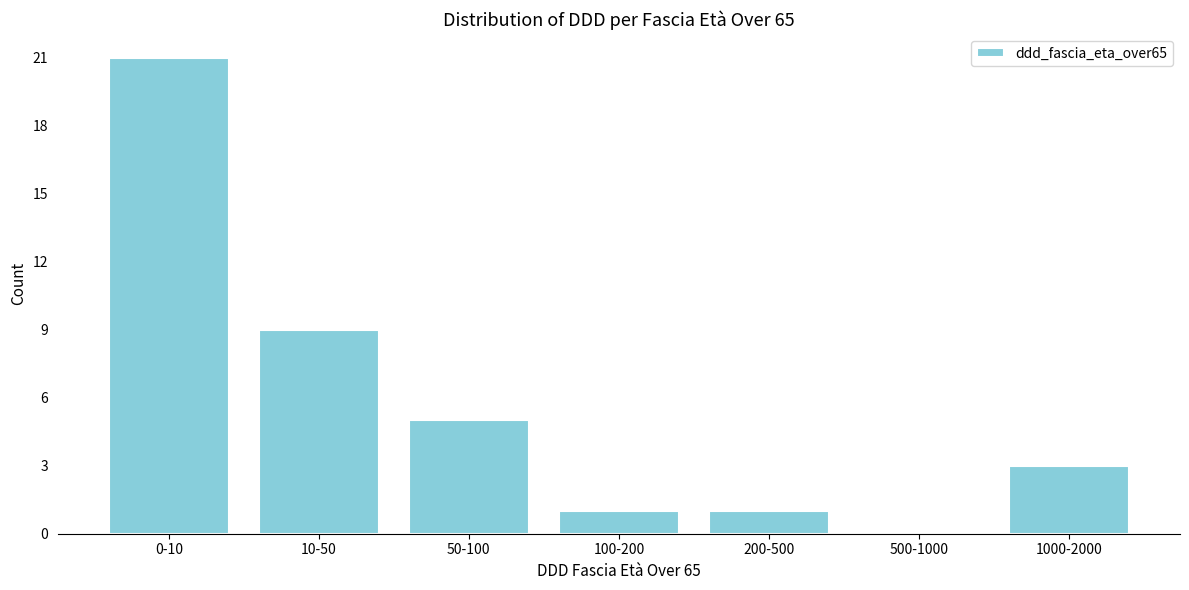

Reading right to left, extract all data points from this chart.

1000-2000=3	500-1000=0	200-500=1	100-200=1	50-100=5	10-50=9	0-10=21